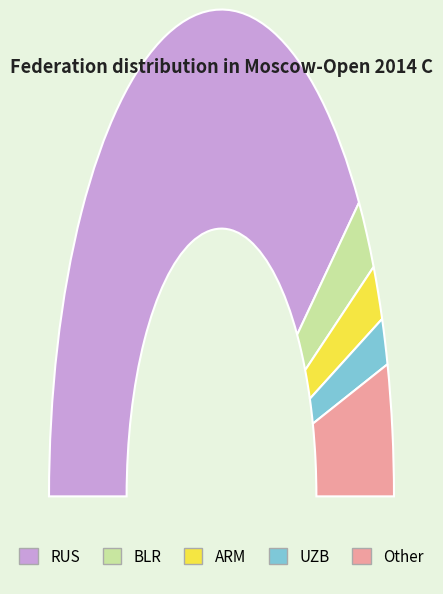

Which slice is the smallest?

UZB